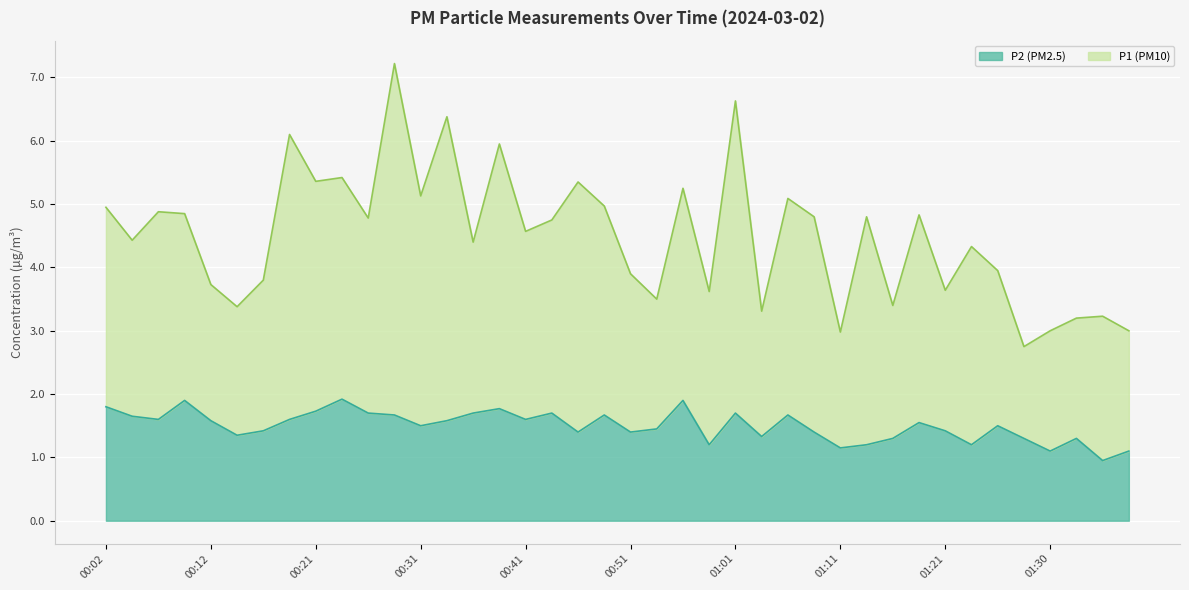

True or false: P1 has more than 0 interior local peaks.

True